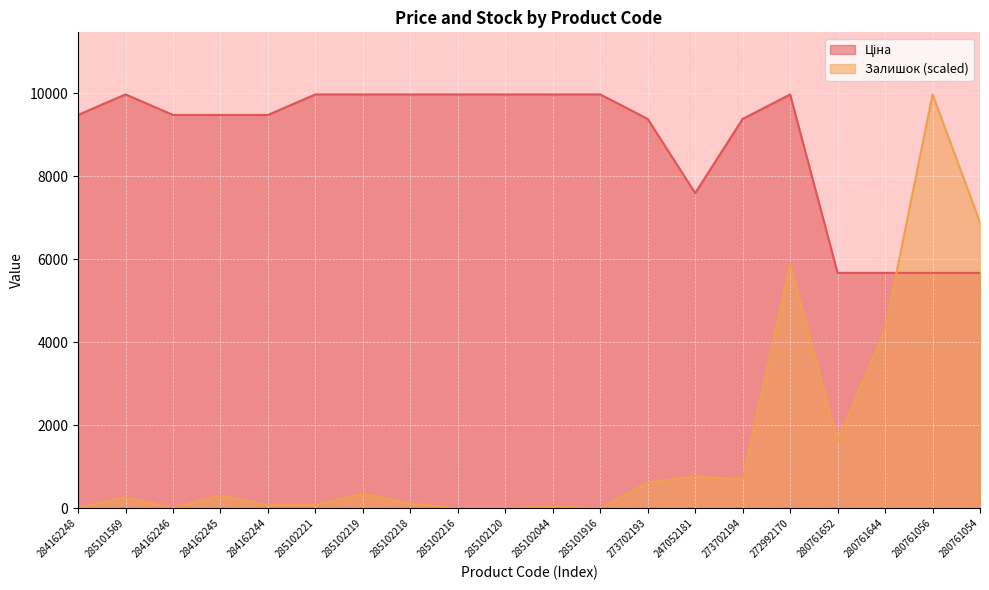

Which category has the lowest value across all series?

284162248